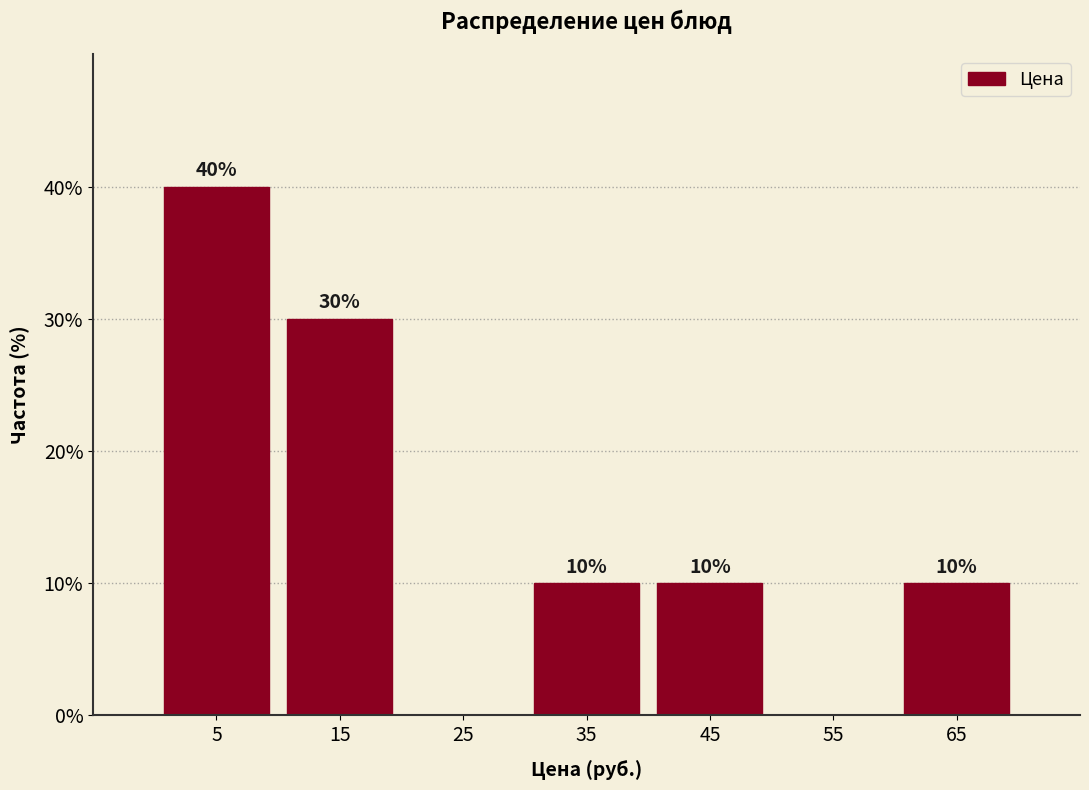

Which range on the x-axis has the tallest bar?

0 to 10